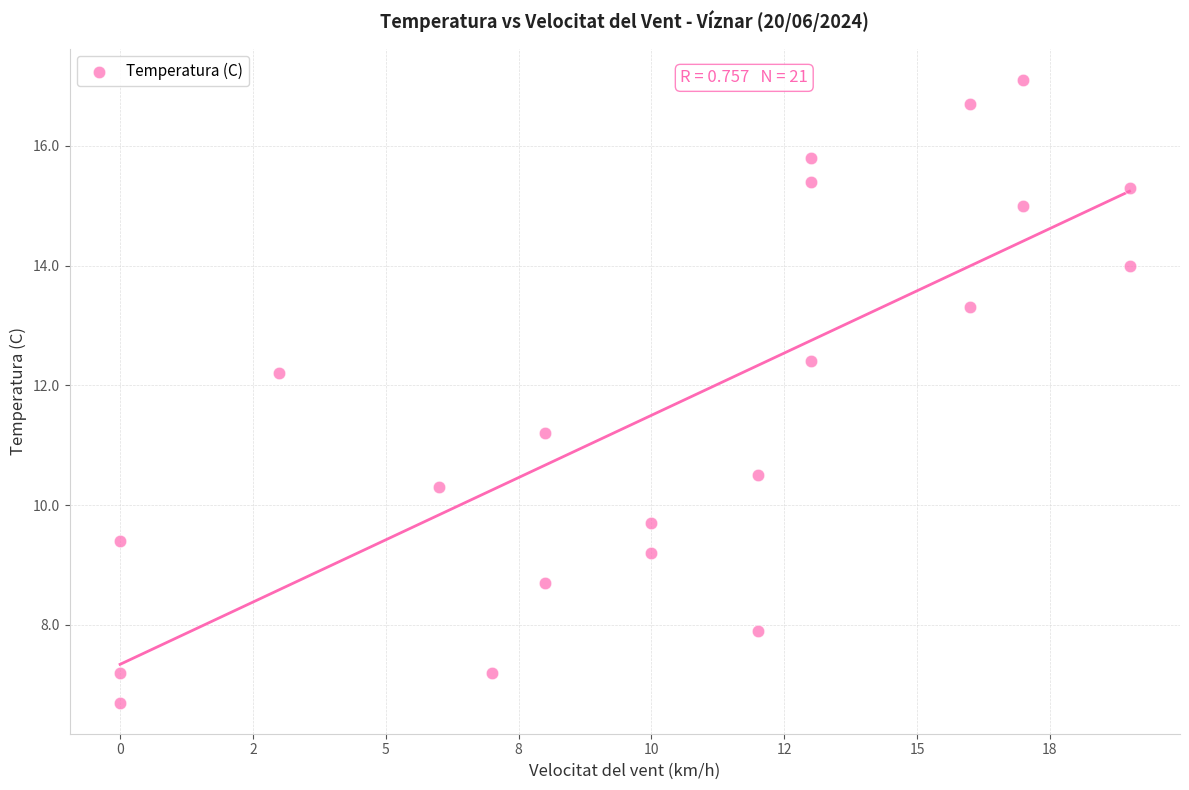

What Y value in the scatter plot is closest to 11?

11.2